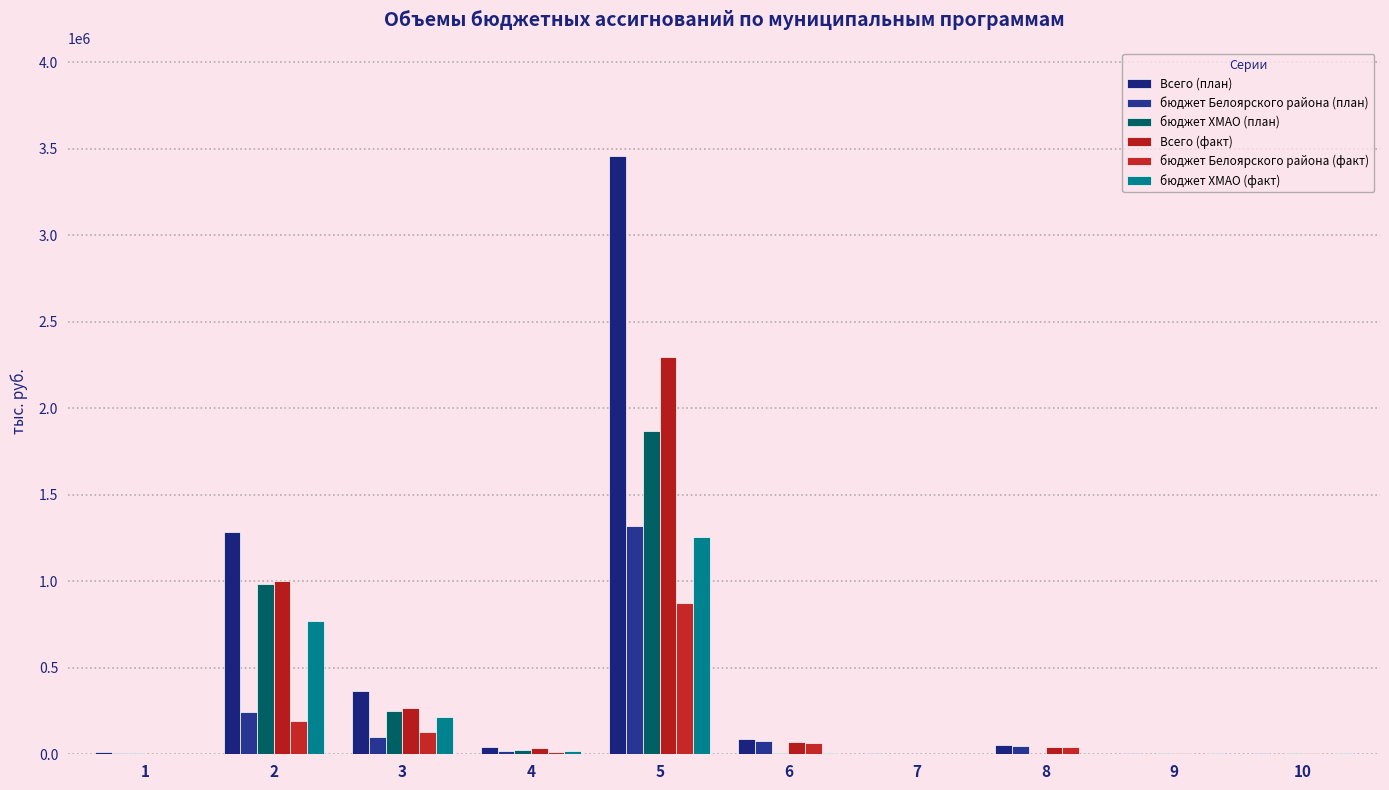

How many groups of bars are there?

10